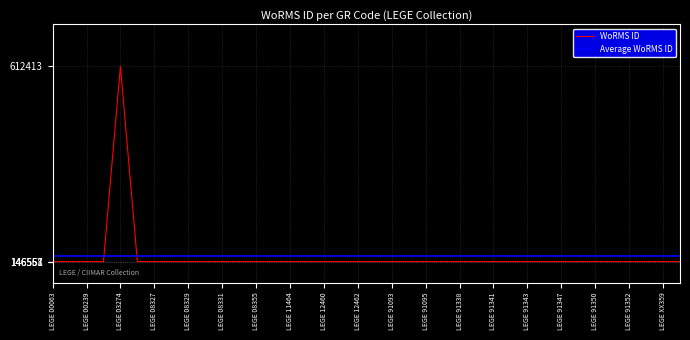

The value of WoRMS ID at LEGE 91093 is 244329. True or false?

False